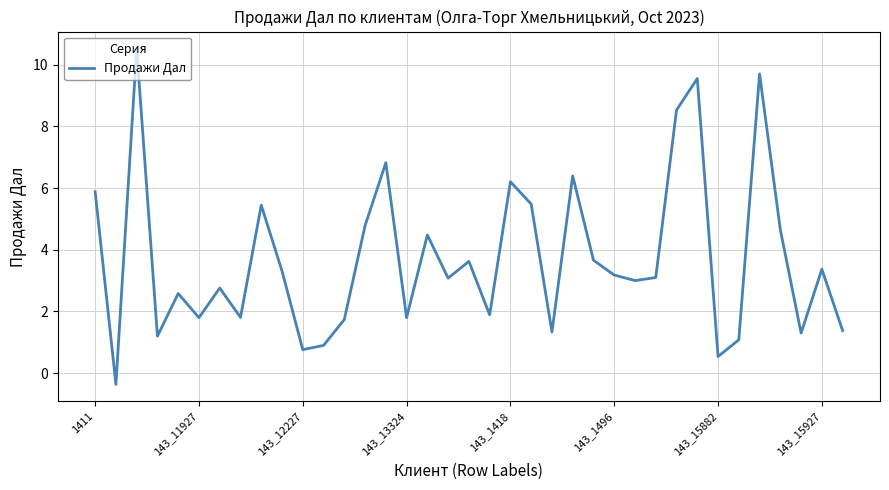

What is the smallest value displayed?

-0.4